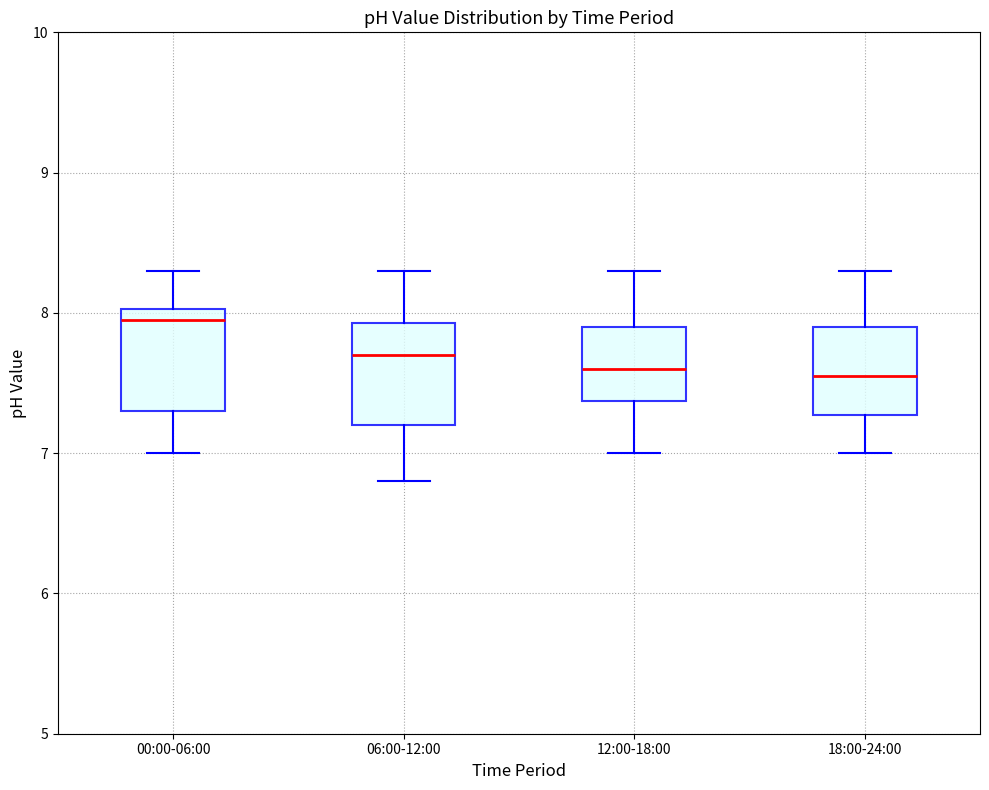

Reading left to right, transcribe this box plot: for each box, give where its median line is, the range the box spans, and where its two whiskers end, as read against the y-axis. The values are not printed on the chart, so give them approximately, as read against the axis.

00:00-06:00: median 8.0 (just below the box's upper edge), box 7.3 to 8.0, whiskers 7.0 to 8.3
06:00-12:00: median 7.7, box 7.2 to 7.9, whiskers 6.8 to 8.3
12:00-18:00: median 7.6, box 7.4 to 7.9, whiskers 7.0 to 8.3
18:00-24:00: median 7.6, box 7.3 to 7.9, whiskers 7.0 to 8.3